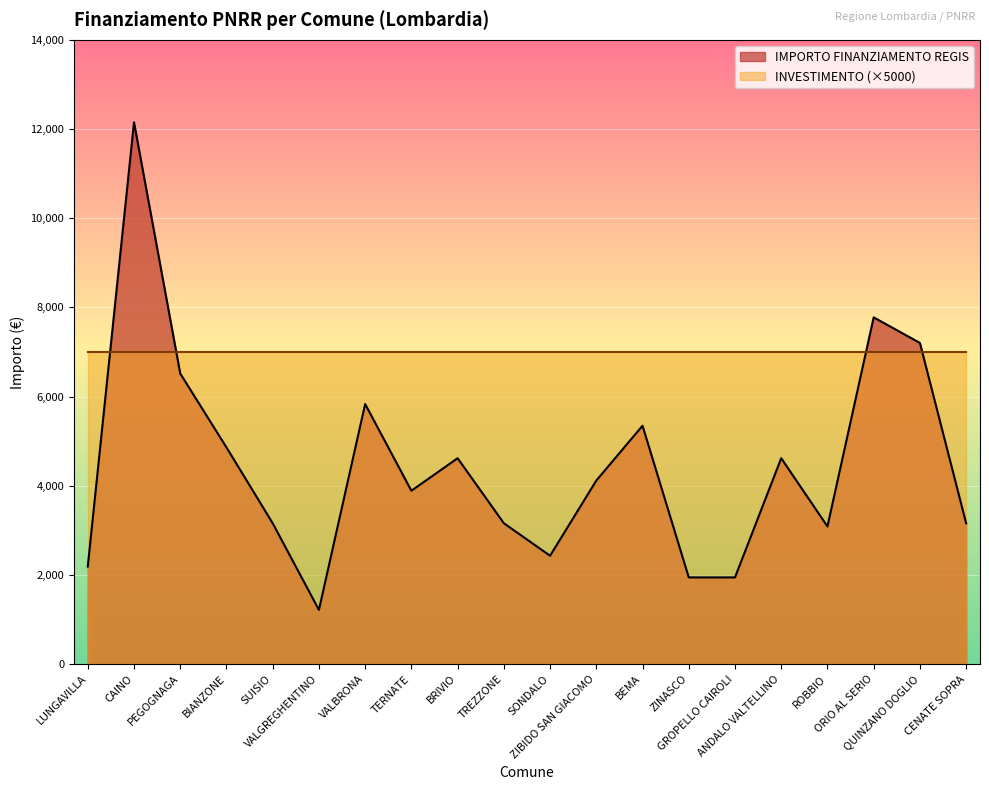

How many distinct data groups are displayed?

2